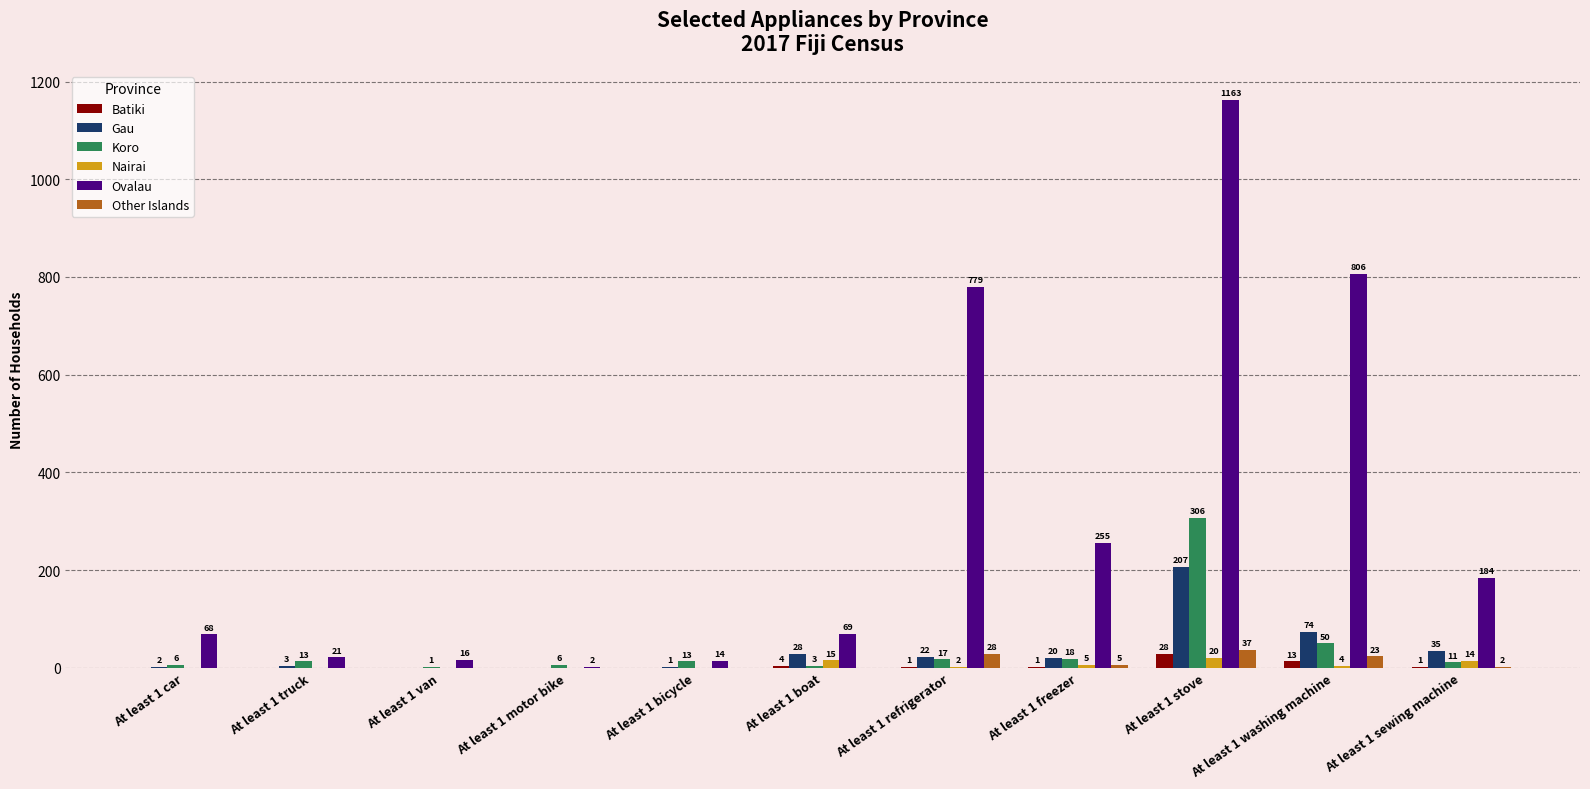

At which category is the sum across all series the highest?

At least 1 stove